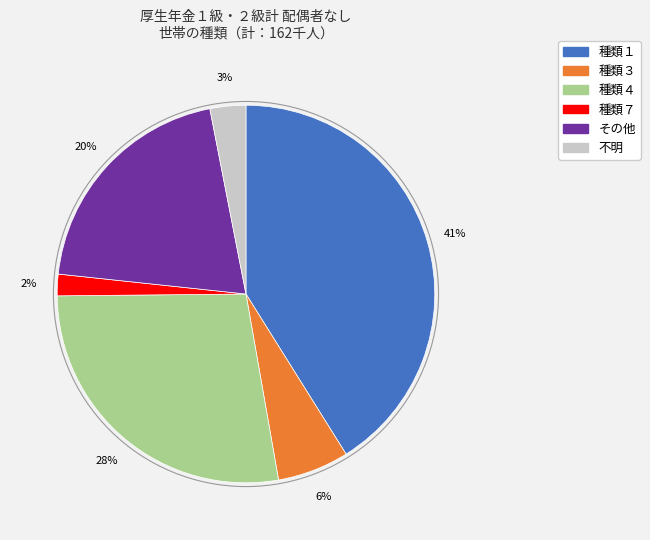

Count the number of slices in the pie.

6